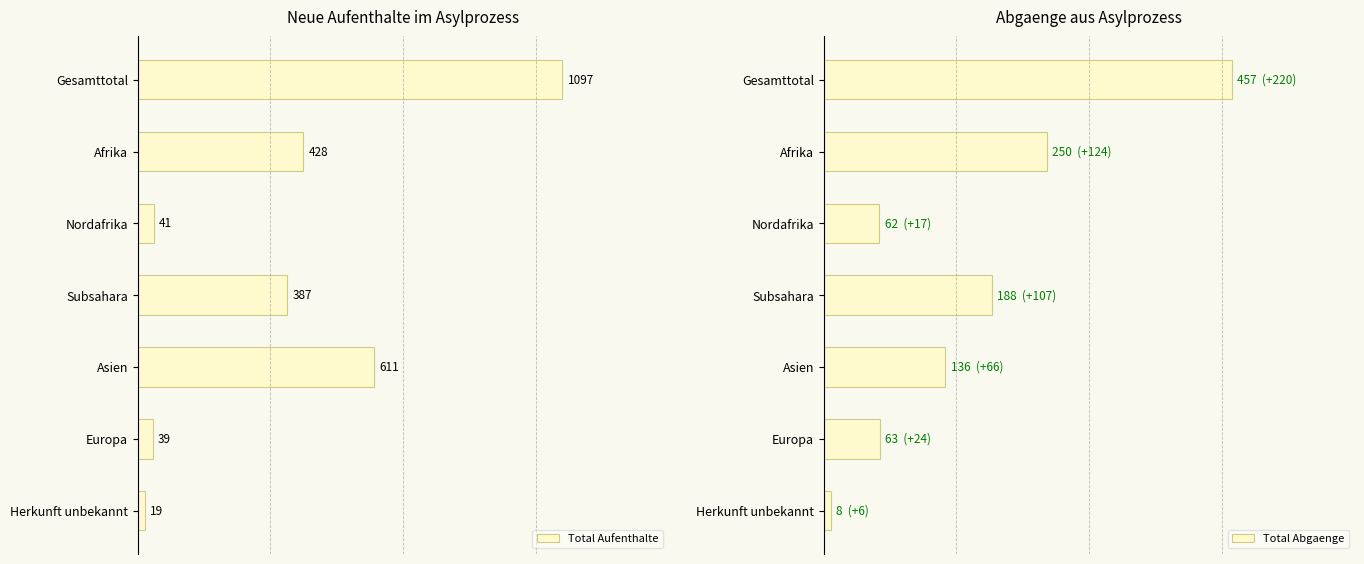

Which series has the largest total across all categories?

Total Aufenthalte